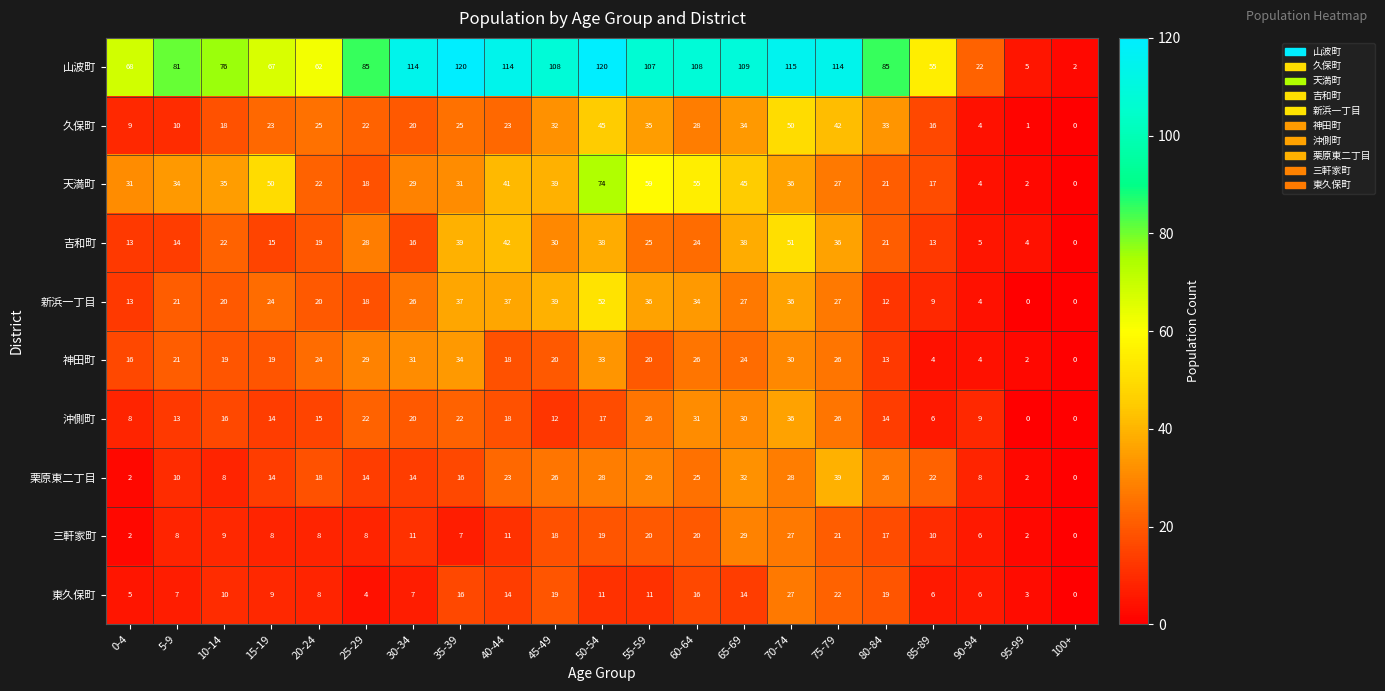

What value does the 久保町 series have at 85-89?

16